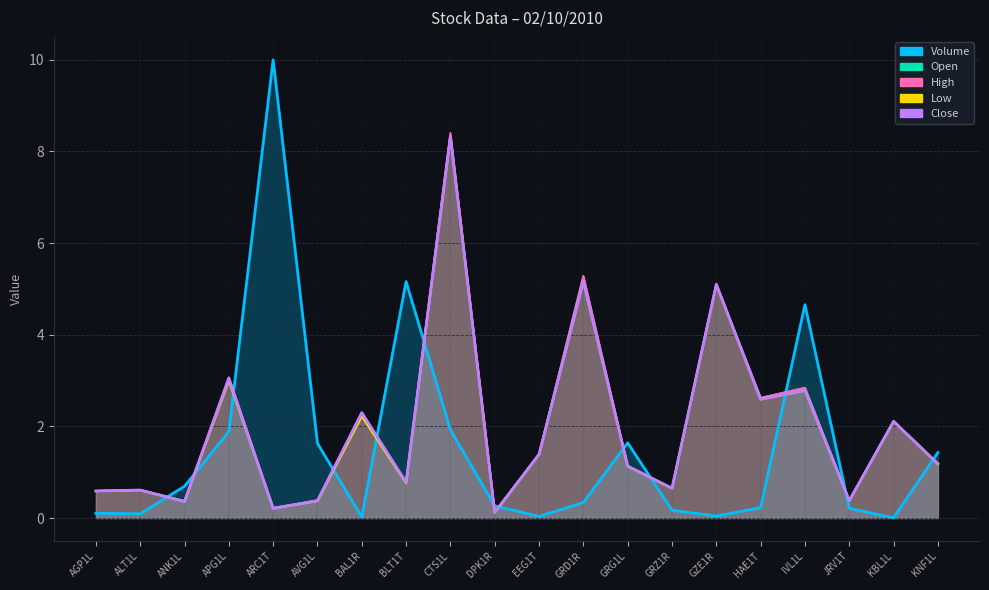

What is the average value of the Close series?

2.0